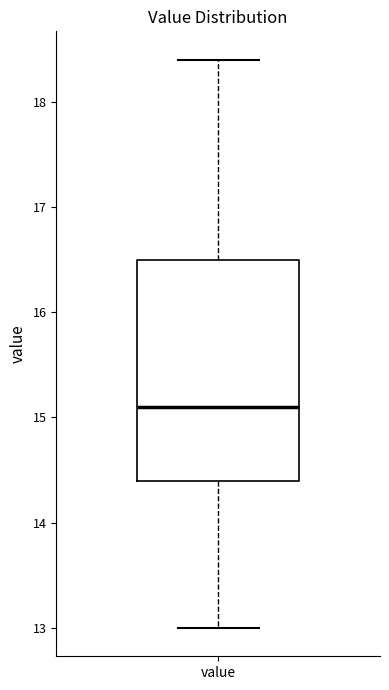

Read this box plot against the y-axis: the position of the median line, the range covered by the box, and the ends of both whiskers. The values are not printed on the chart, so give them approximately, as read against the axis.

median 15.1, box 14.4 to 16.5, whiskers 13.0 to 18.4